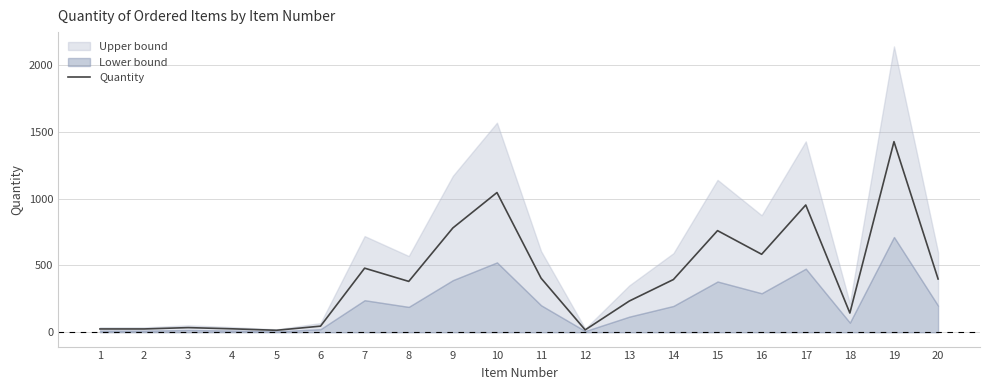

How many data points are less than 395?

10